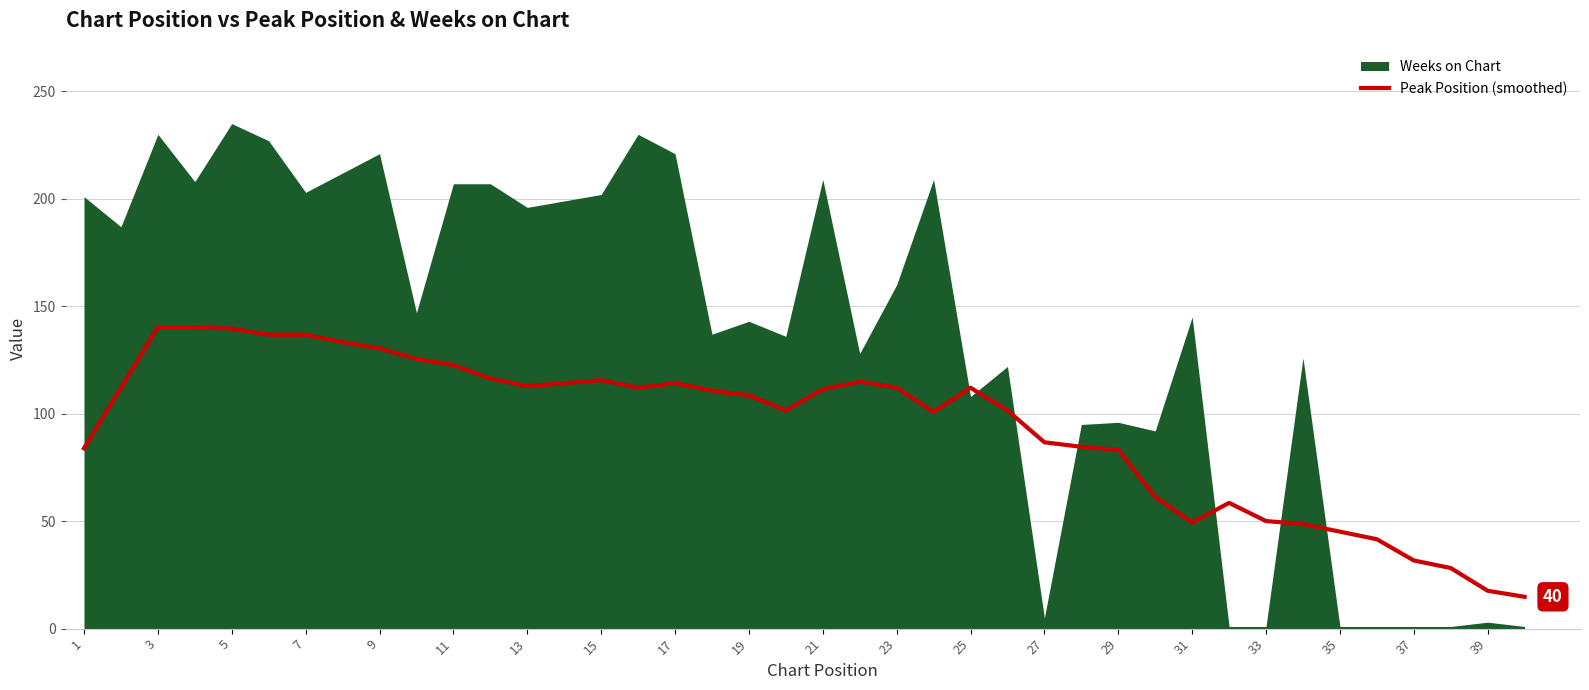

What is the difference between the maximum and minimum values?

125.5